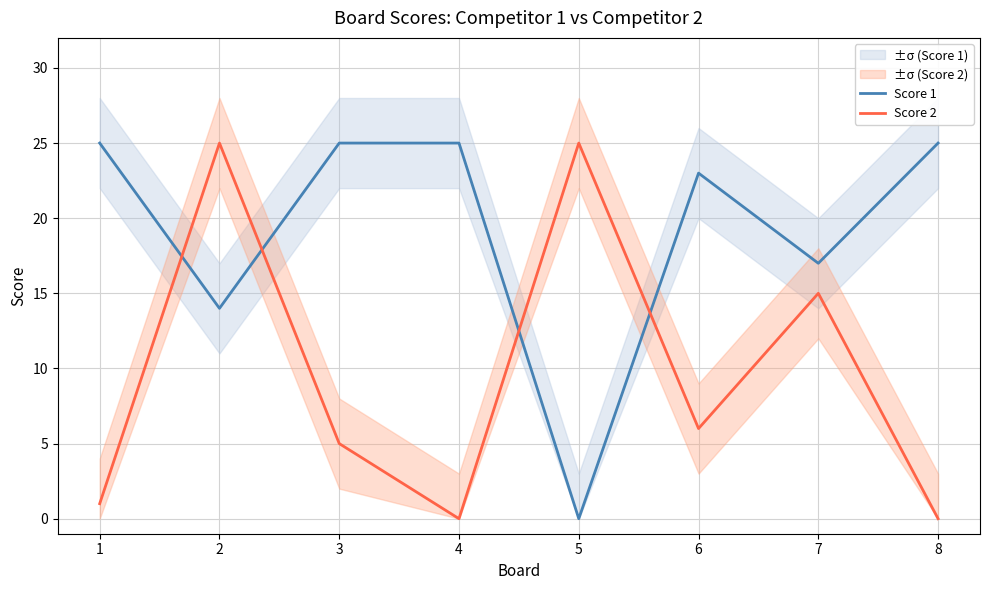

Which series has the widest spread of values?

Score 1